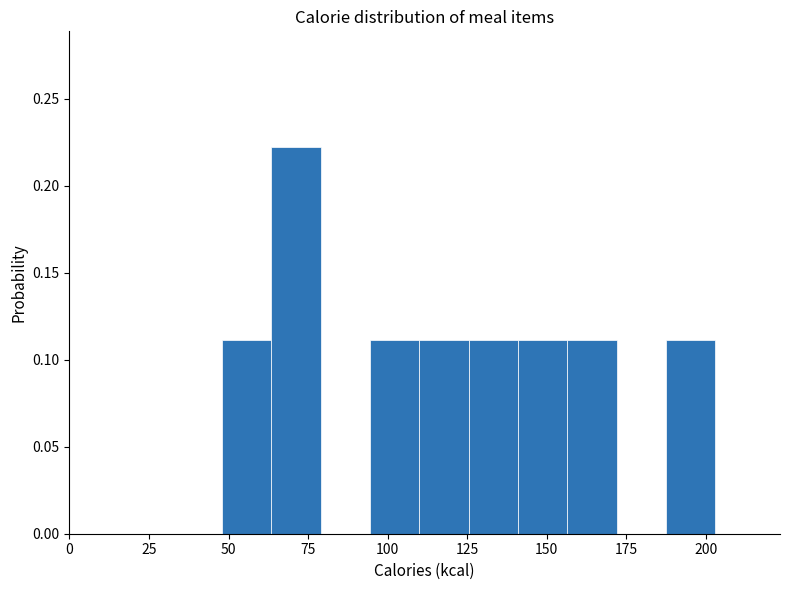

Around what value on the x-axis is the tallest bar? Give the approximate position of its centre, as read against the axis.

70